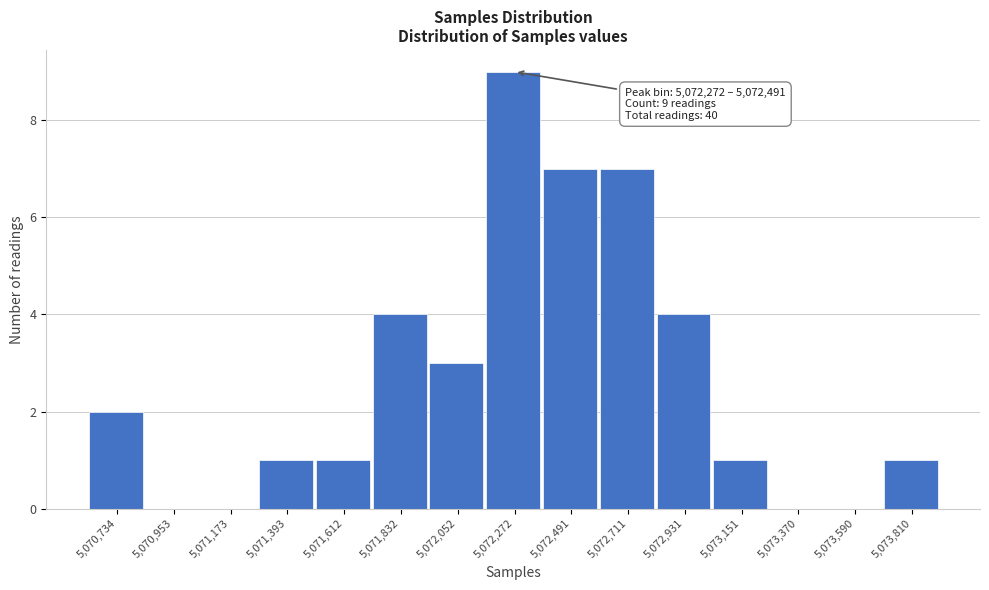

Reading right to left, extract all data points from this chart.

5,073,810=1	5,073,590=0	5,073,370=0	5,073,151=1	5,072,931=4	5,072,711=7	5,072,491=7	5,072,272=9	5,072,052=3	5,071,832=4	5,071,612=1	5,071,393=1	5,071,173=0	5,070,953=0	5,070,734=2